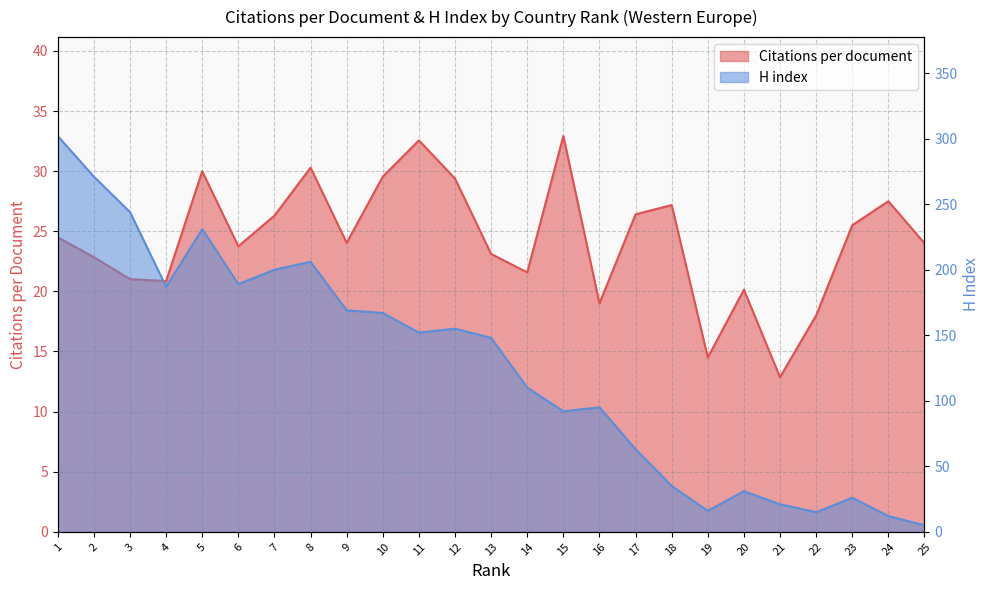

What is the difference between the maximum and minimum values in the H index series?

297.0